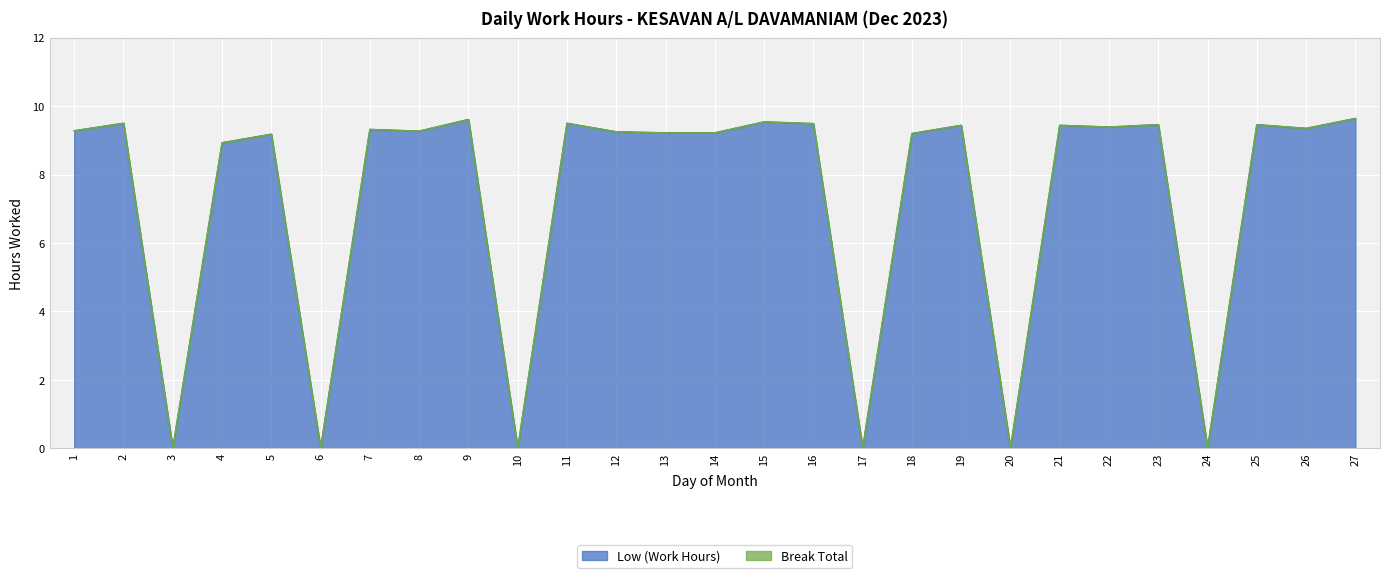

How many points are lower than both their immediate neighbors (excluding endpoints)?

9